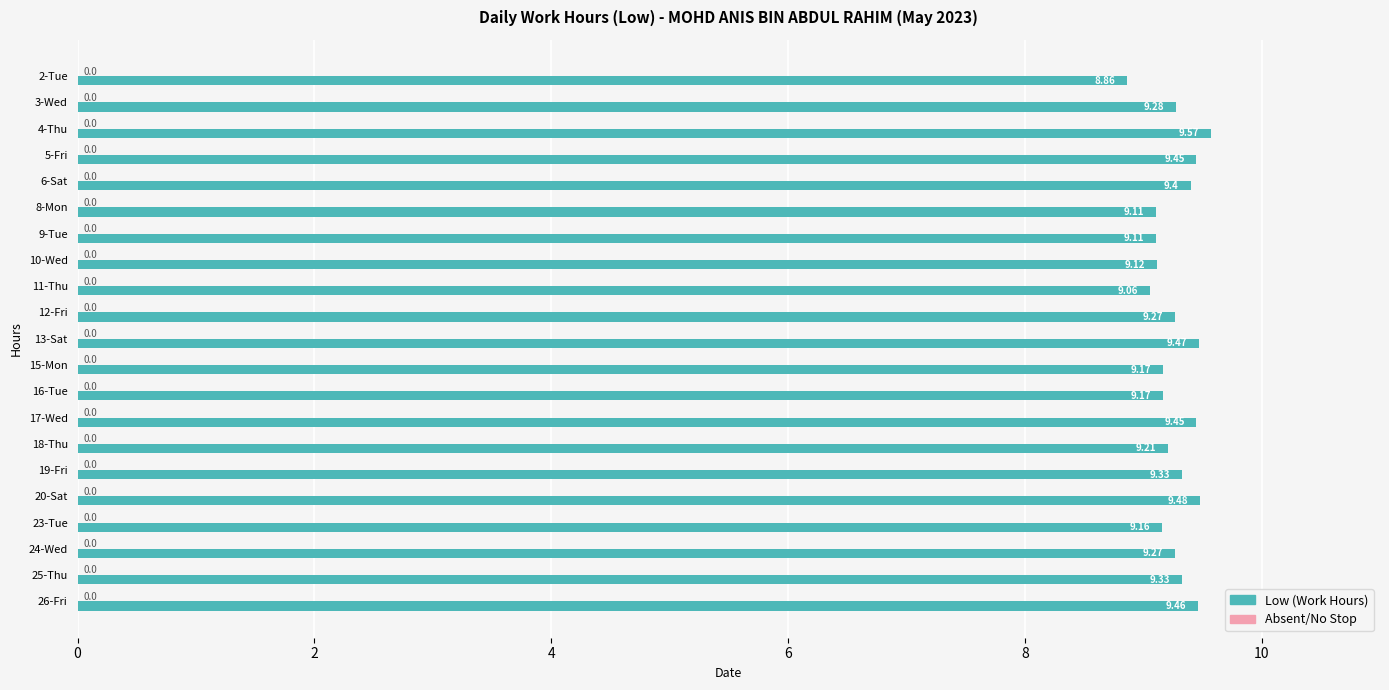

What is the difference between the maximum and minimum values?

0.7